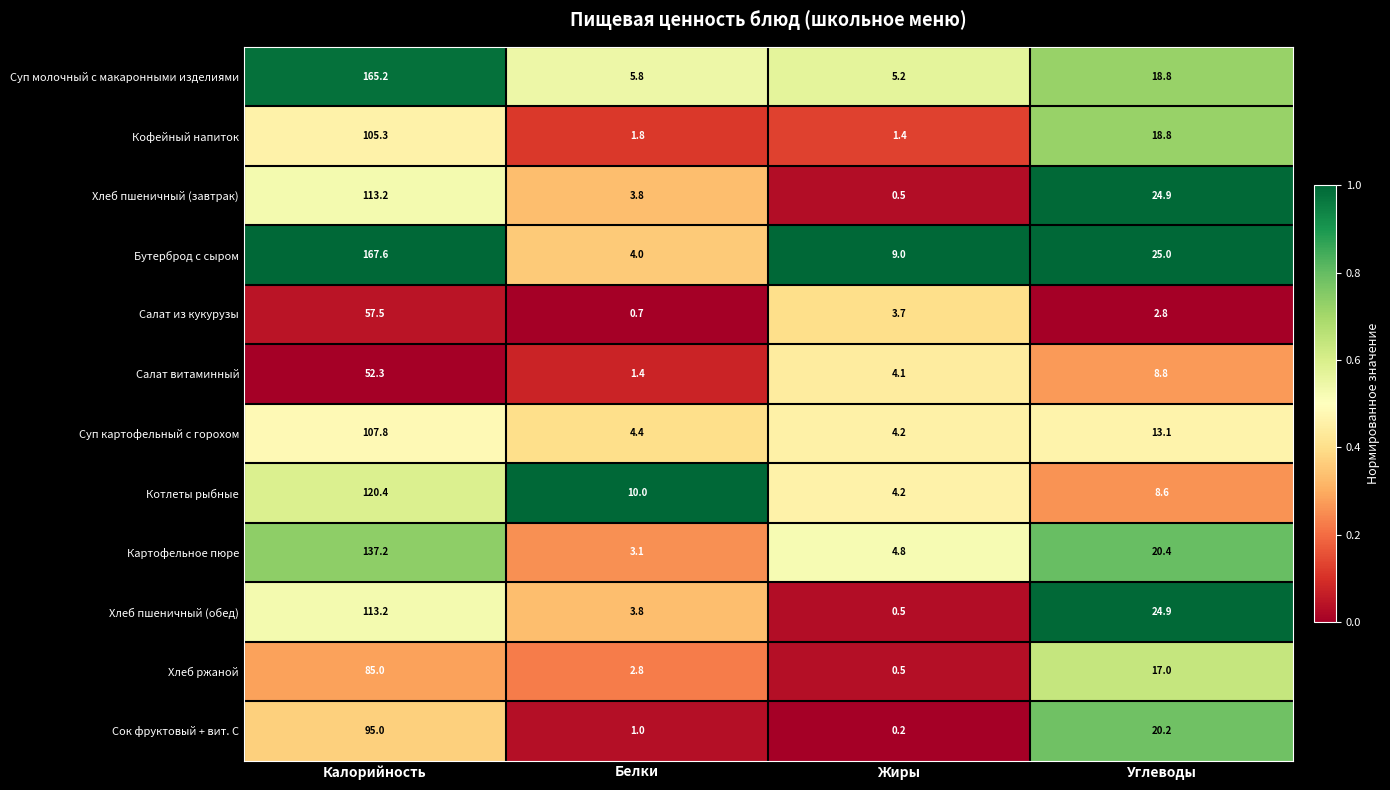

Count the number of categories in the chart.

4